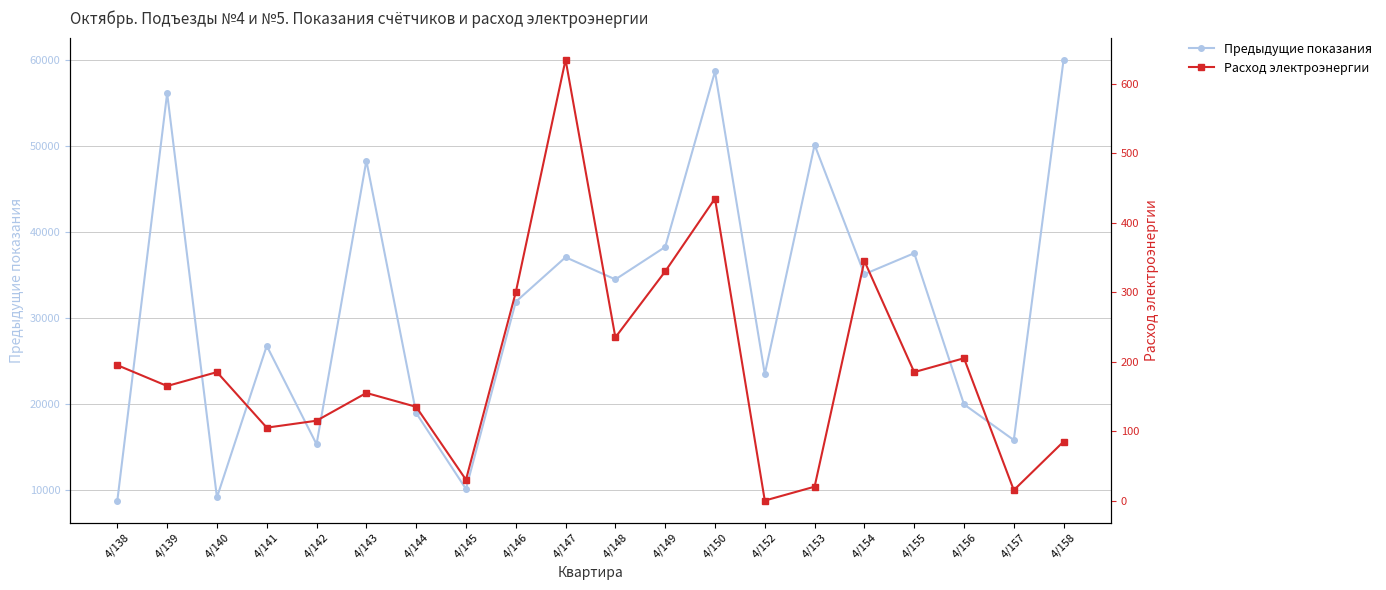

At which label is Предыдущие показания closest to 34405?

4/148